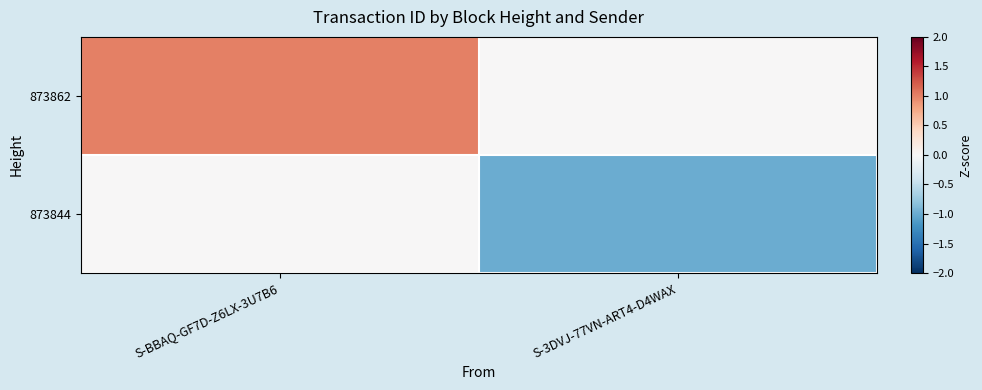

Reading left to right, list all the values displayed in this chart.

873862: S-BBAQ-GF7D-Z6LX-3U7B6=1.0	S-3DVJ-77VN-ART4-D4WAX=0.0
873844: S-BBAQ-GF7D-Z6LX-3U7B6=0.0	S-3DVJ-77VN-ART4-D4WAX=-1.0